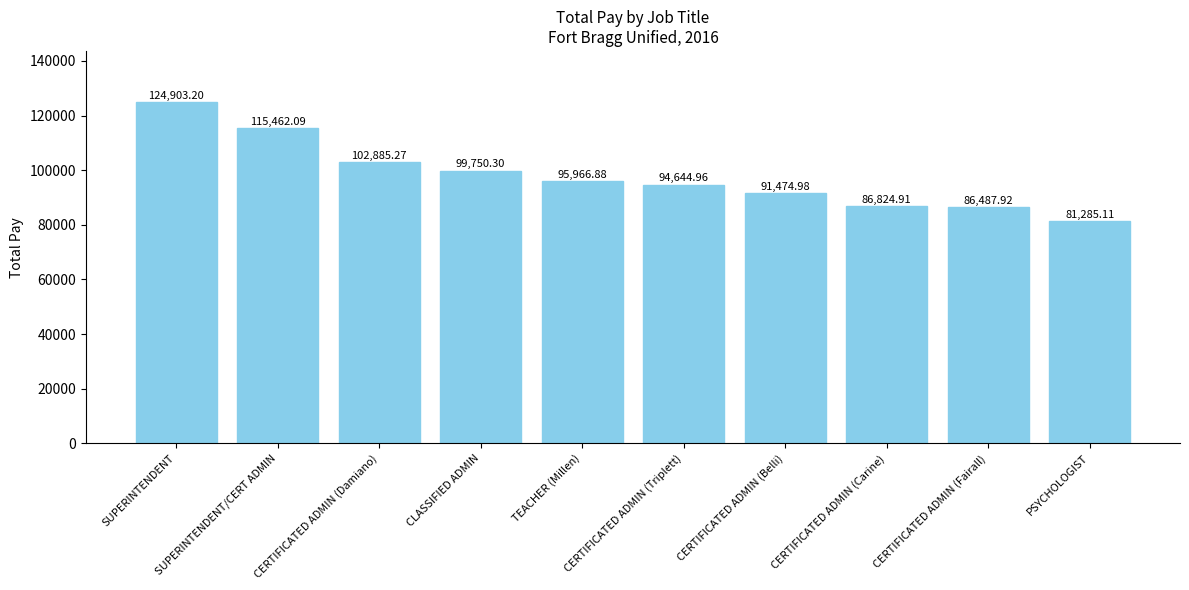

Approximately how many times larger is the value at CERTIFICATED ADMIN (Triplett) compared to SUPERINTENDENT?

0.8